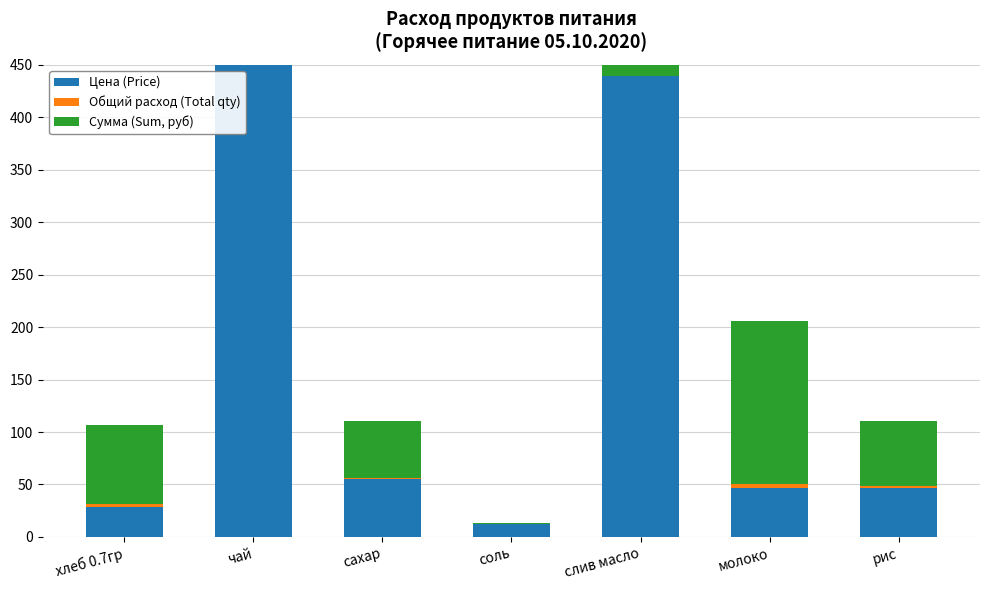

Between соль and чай, which is larger?

чай